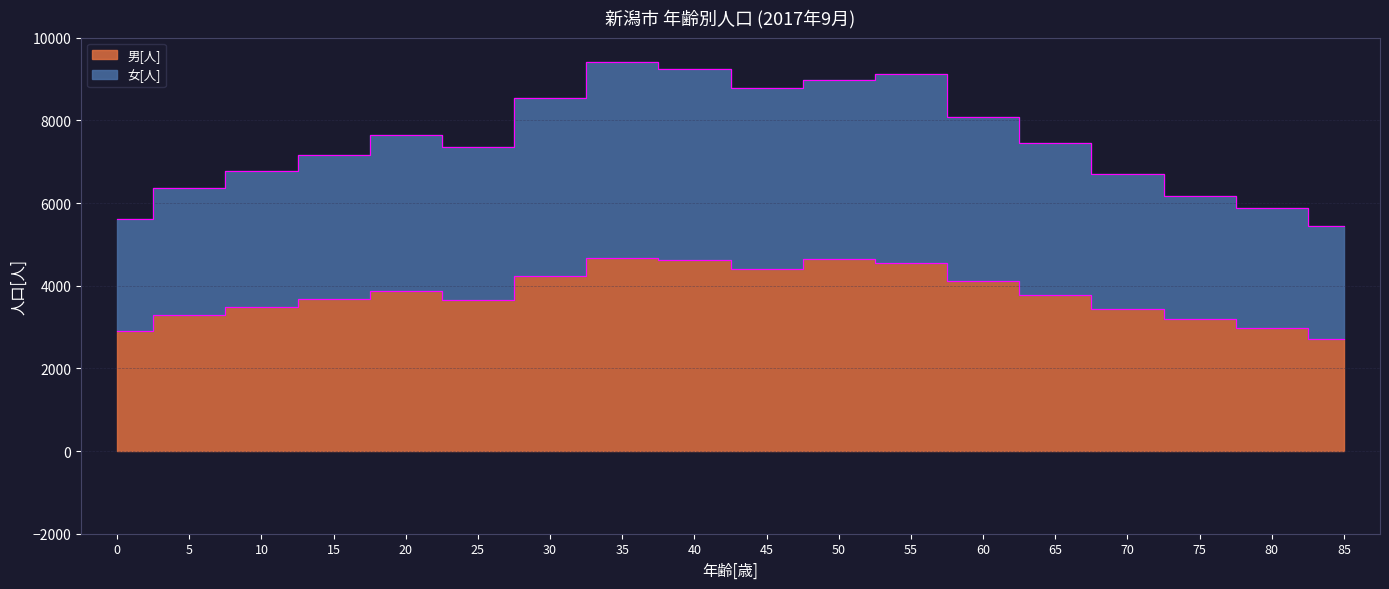

Reading right to left, list all the values displayed in this chart.

男[人]: 85=2720	80=2980	75=3196	70=3427	65=3764	60=4105	55=4556	50=4635	45=4411	40=4632	35=4669	30=4226	25=3657	20=3868	15=3675	10=3476	5=3288	0=2894
女[人]: 85=5440	80=5870	75=6176	70=6709	65=7461	60=8082	55=9119	50=8987	45=8788	40=9250	35=9406	30=8552	25=7360	20=7655	15=7165	10=6770	5=6353	0=5614